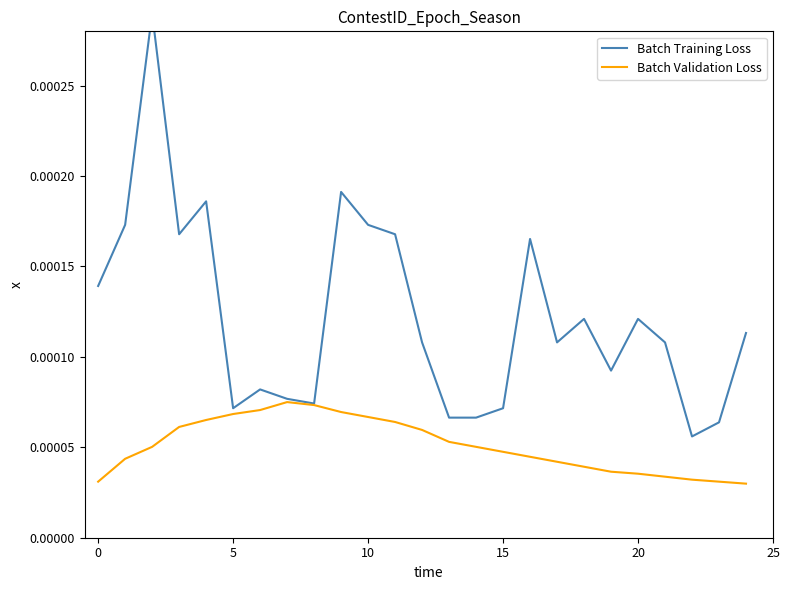

The value of Batch Training Loss at 8 is 0.0. True or false?

False